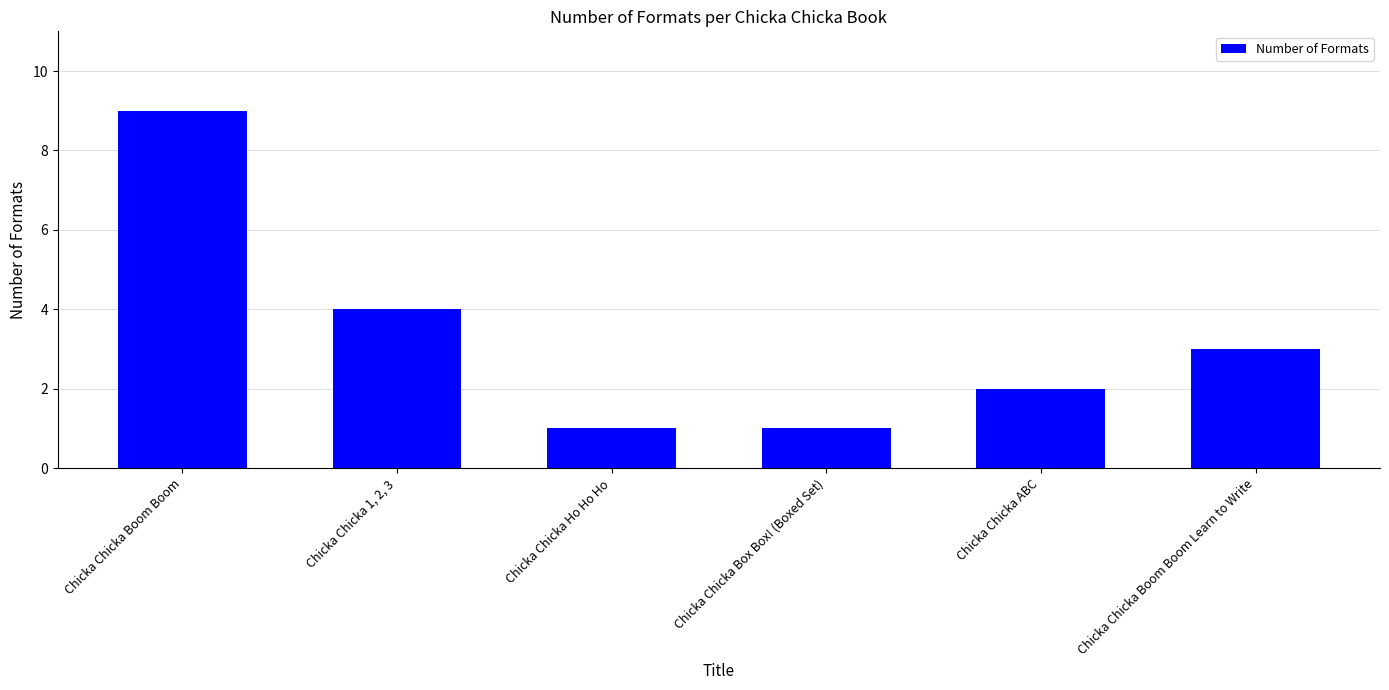

At which label does the data first exceed 3?

Chicka Chicka Boom Boom